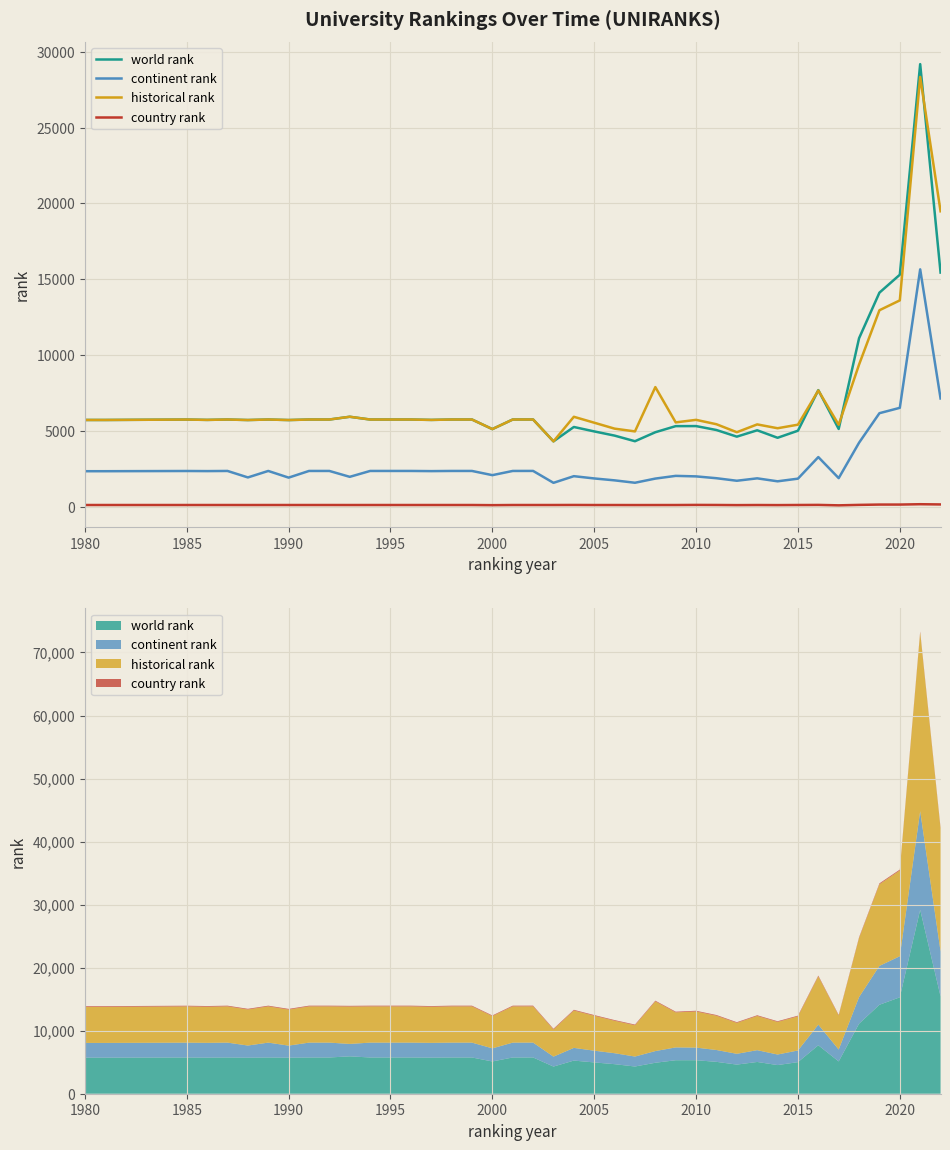

How many values in the continent rank series are below 2347?

20